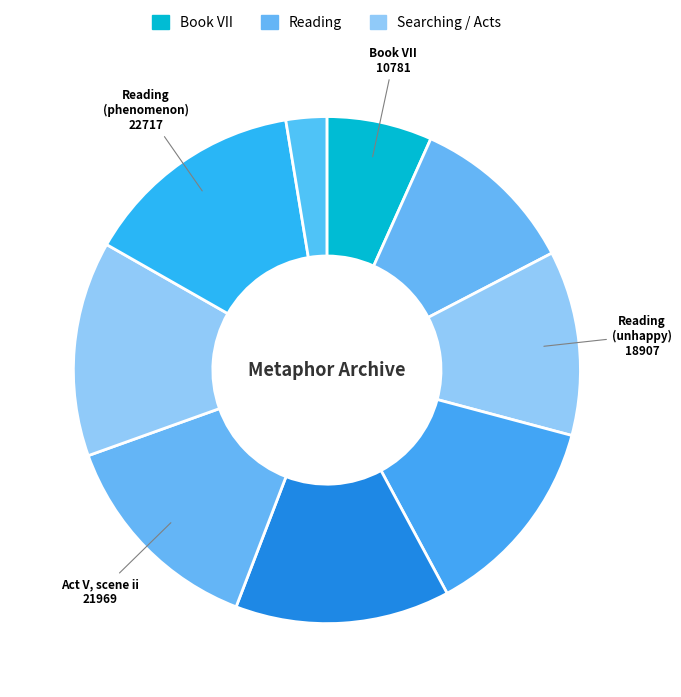

How many slices are in this pie chart?

9